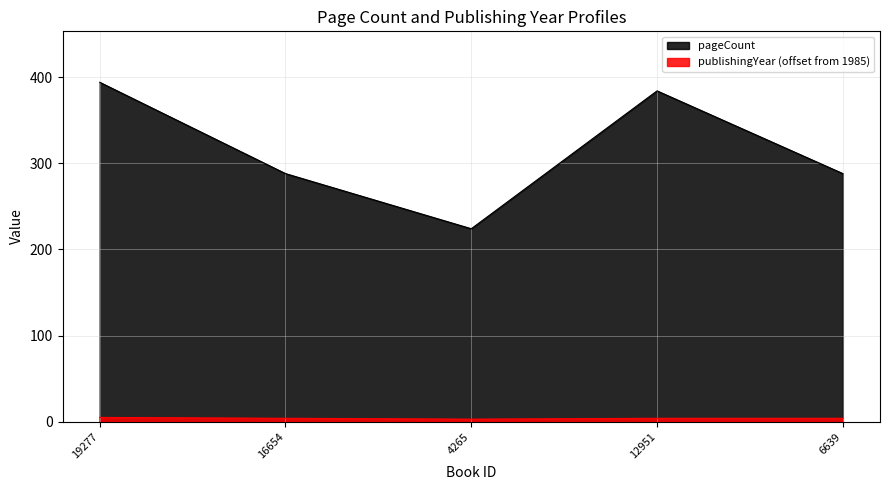

What is the minimum value shown in the chart?

3